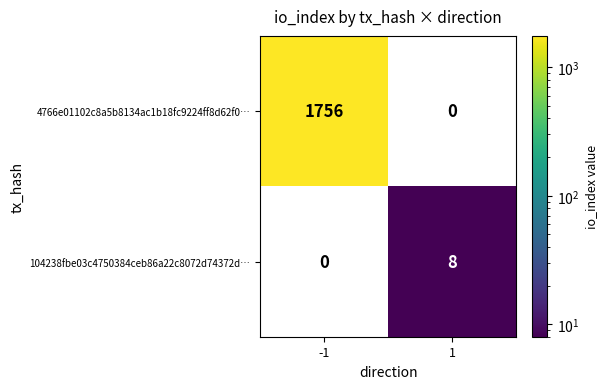

True or false: 4766e01102c8a5b8134ac1b18fc9224ff8d62f0… has a value of 626 at -1.

False